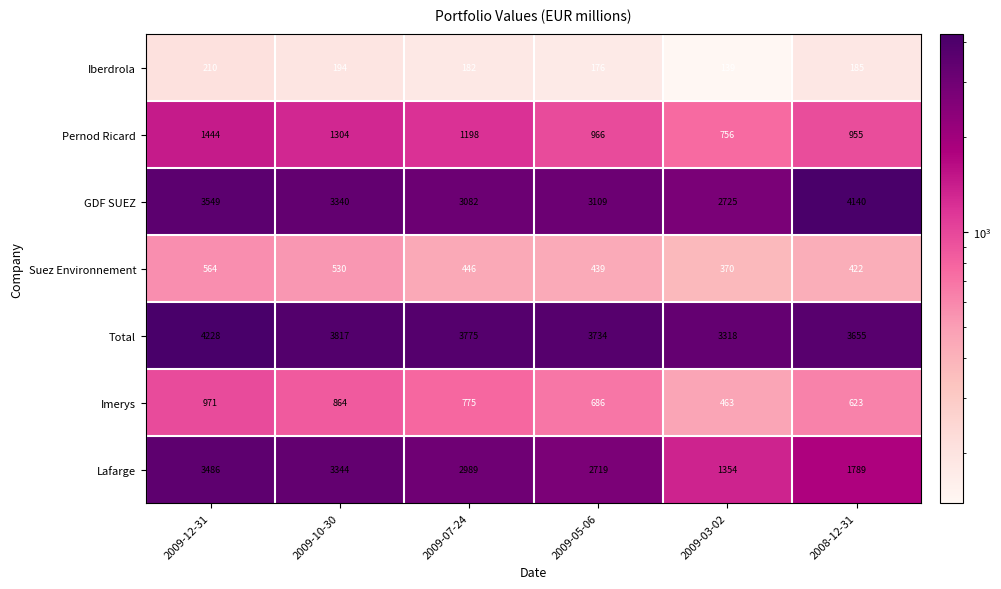

Which series has the widest spread of values?

Lafarge